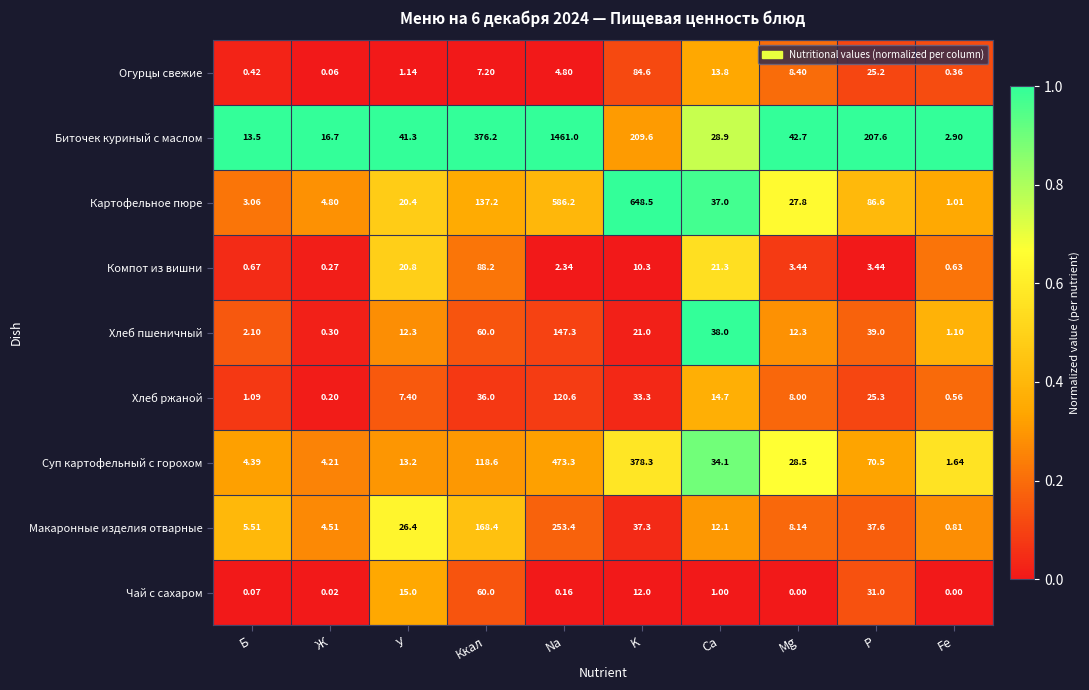

Which series has the widest spread of values?

Биточек куриный с маслом